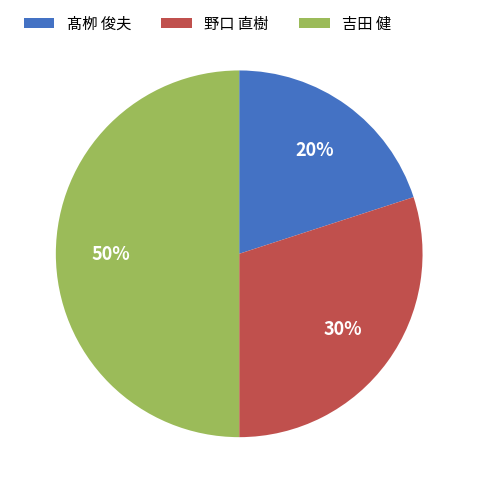

How many segments does this pie chart have?

3